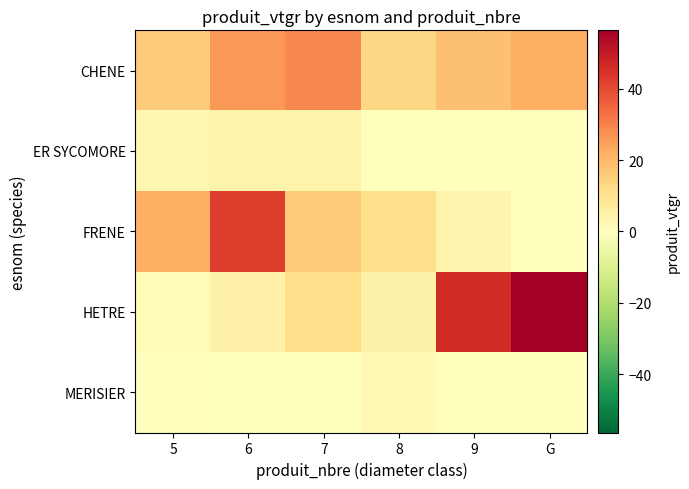

What is the total value across all series at 7?

59.7